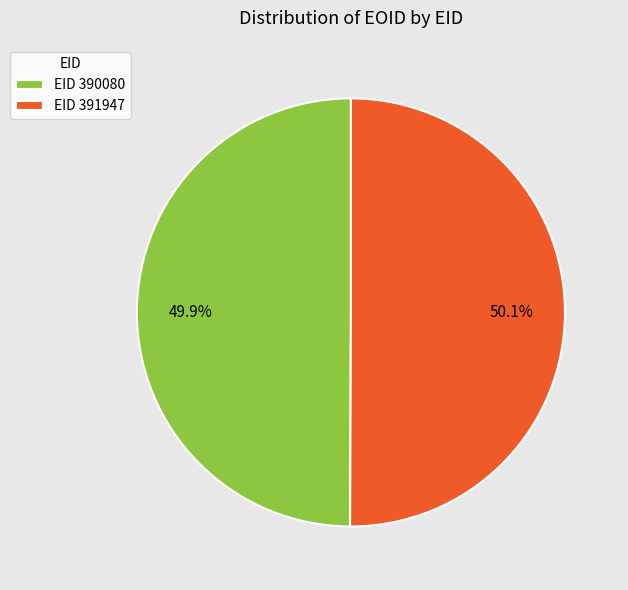

Does any single category account for the majority?

Yes